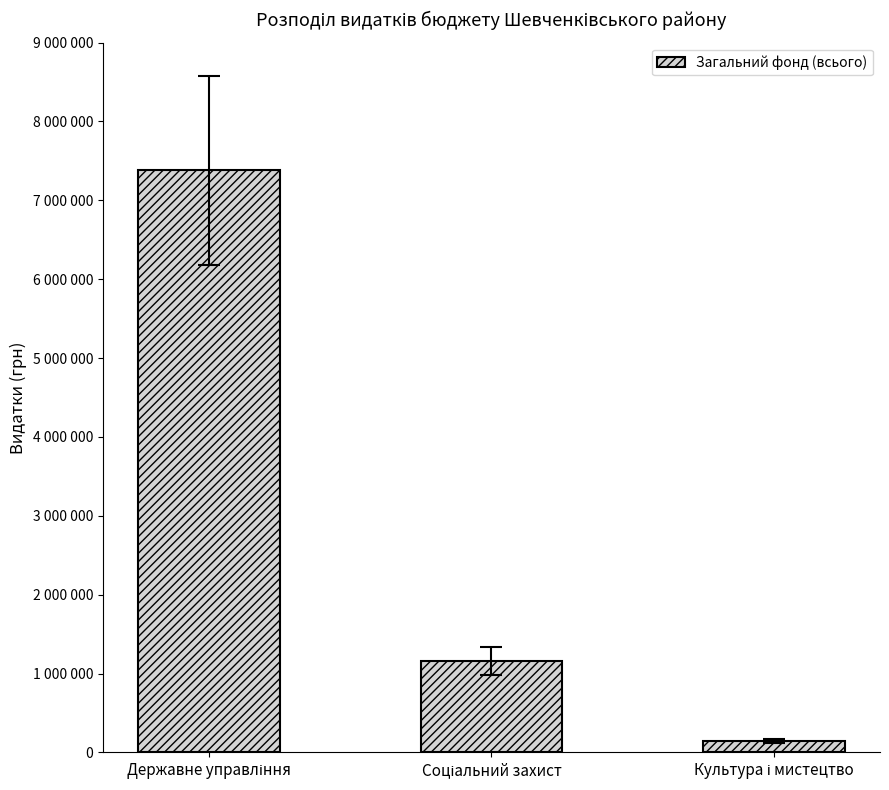

What is the difference between the second highest and minimum values?

1013391